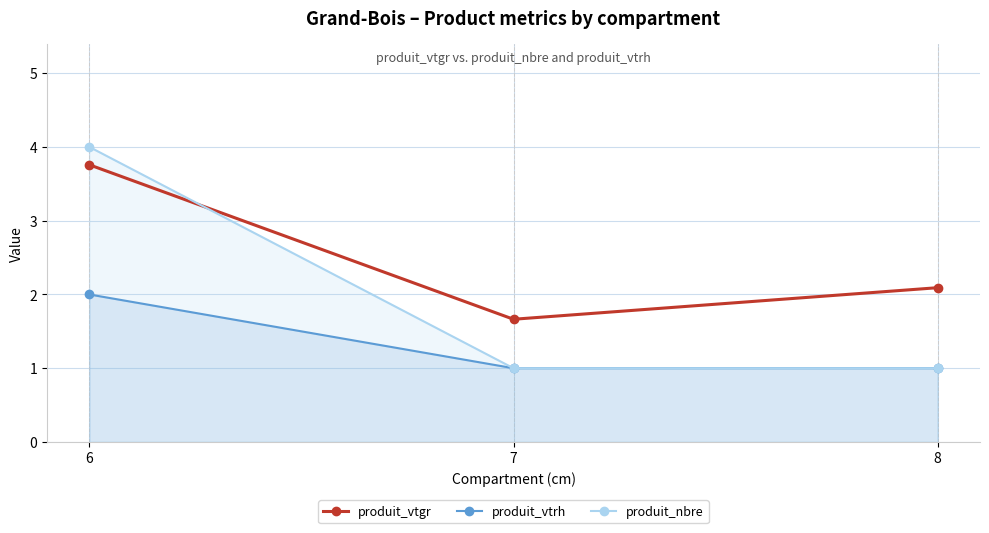

What is the difference between the highest and lowest values at 6?

2.0